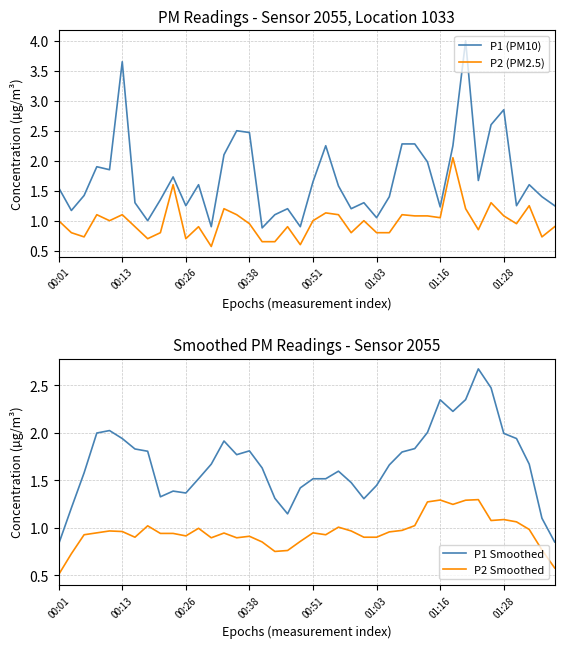

How many series are shown in this chart?

4